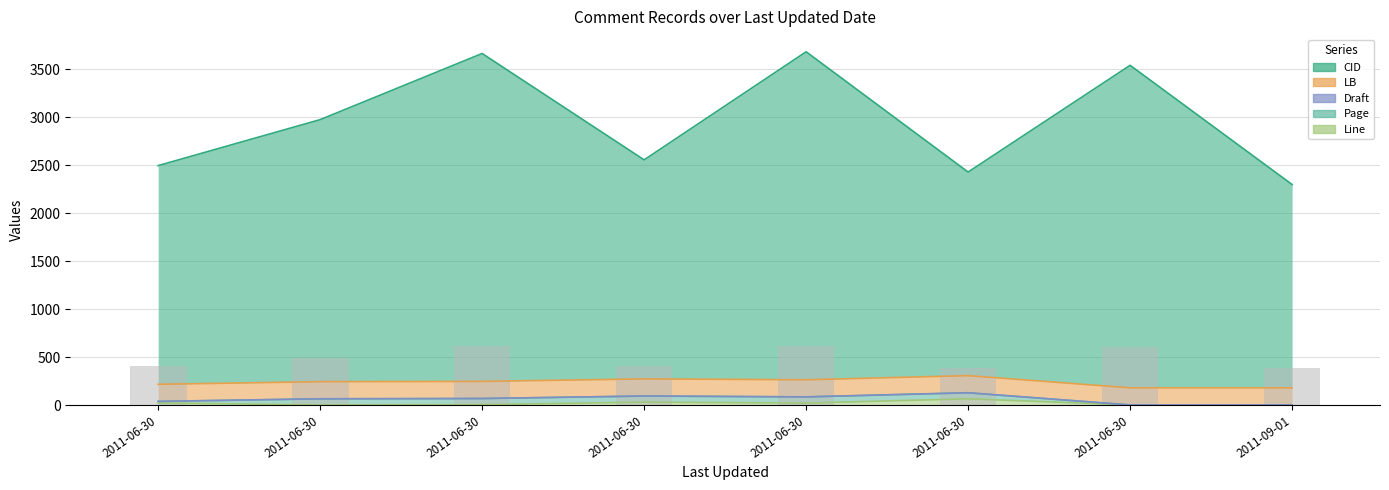

What is the maximum value shown in the chart?

3417